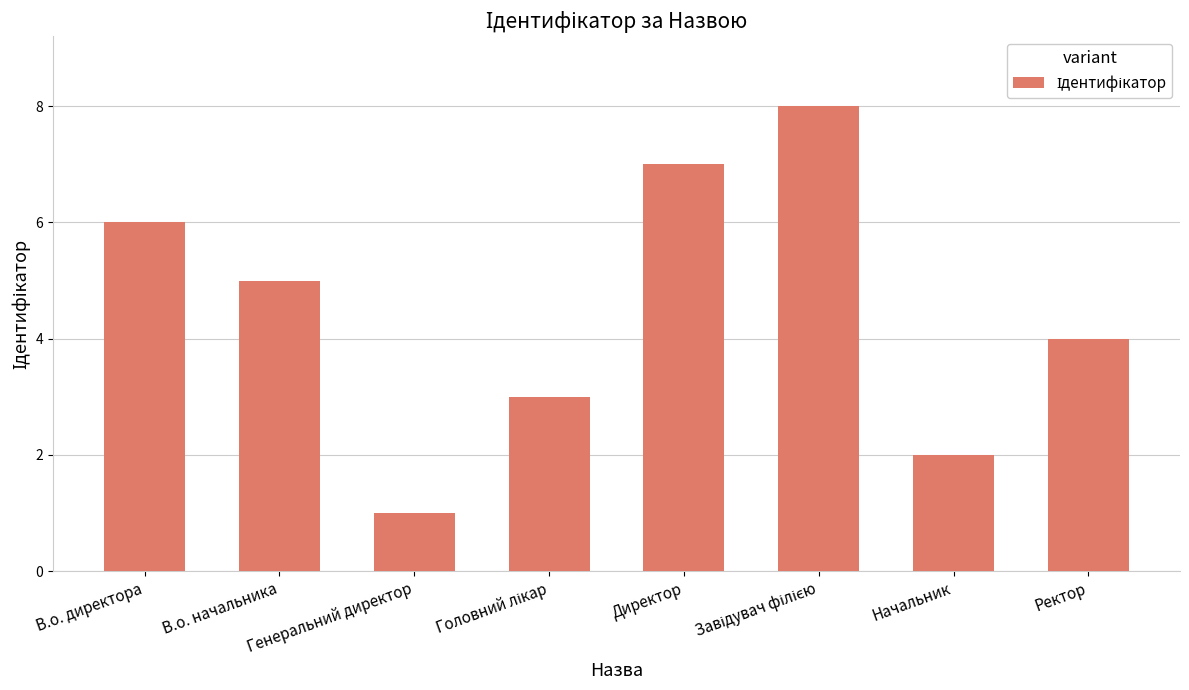

What is the sum of all values?

36